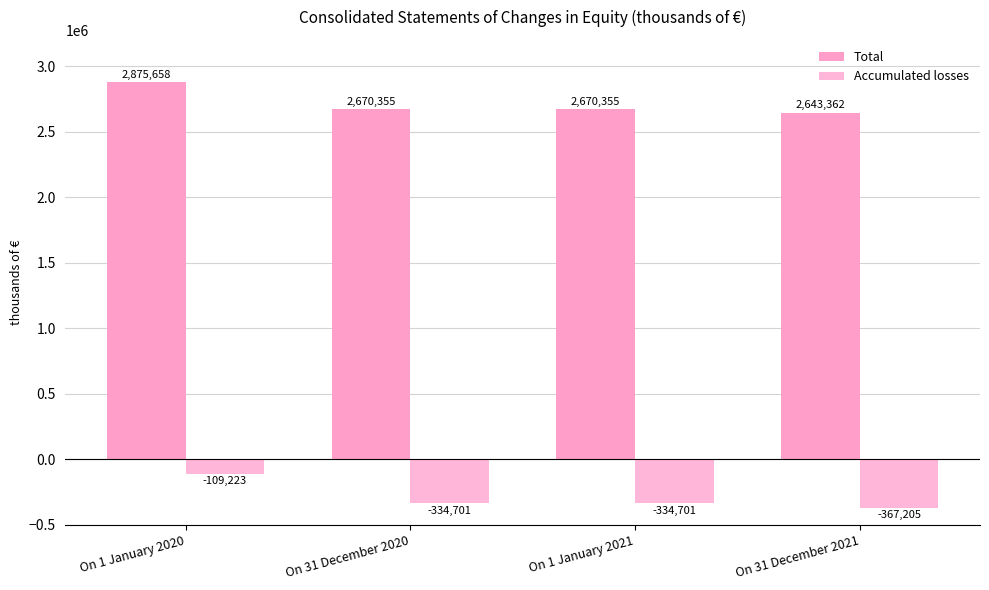

True or false: Total has a value of 1183976 at On 31 December 2020.

False